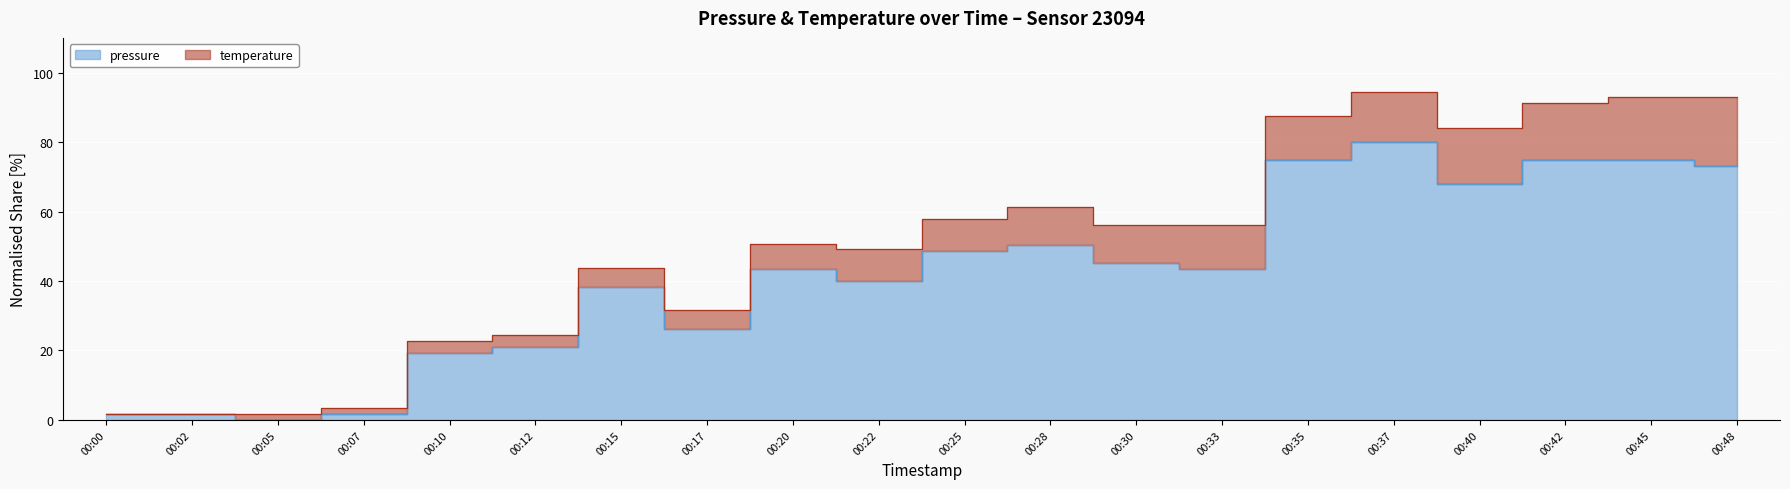

Where does the data first go above 43?

00:20